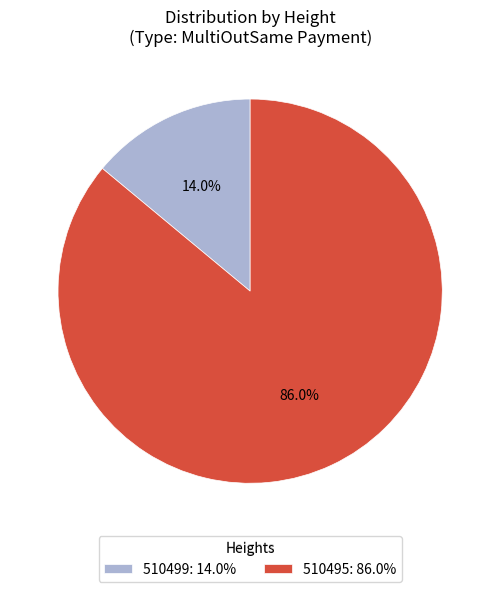

To the nearest percent, what is the combined percentage of 510495 and 510499?

100%